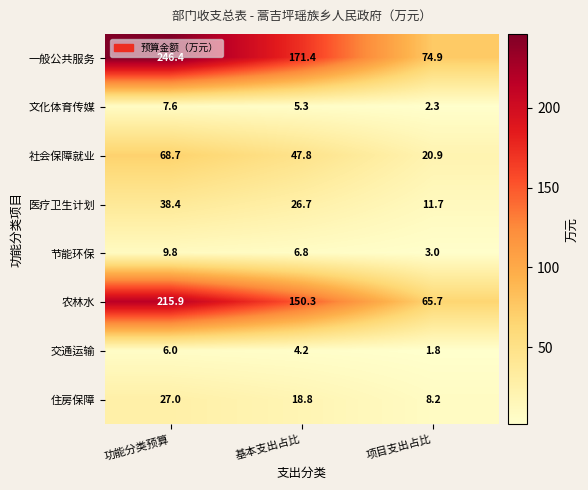

At which category is the sum across all series the highest?

功能分类预算